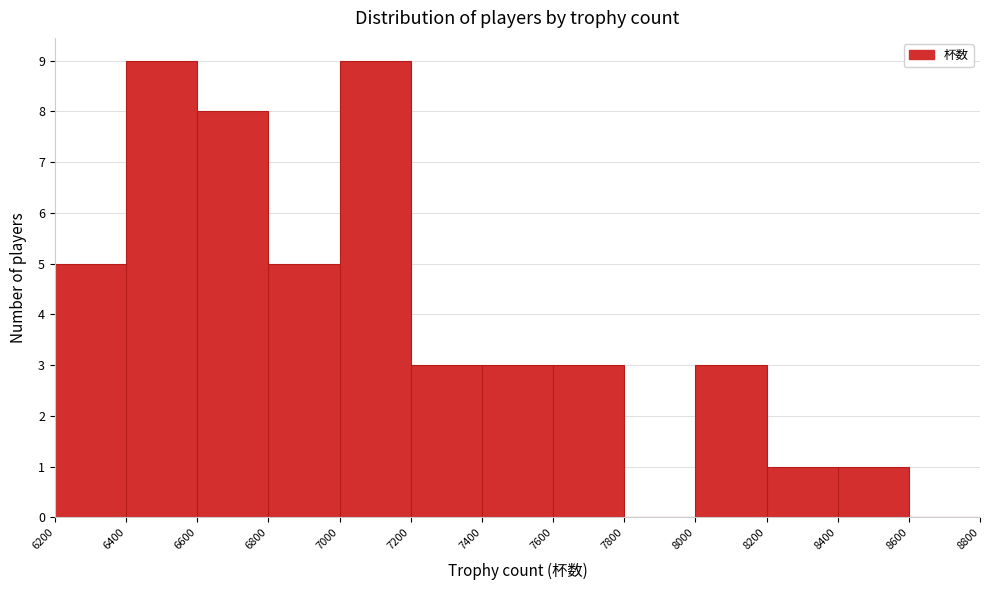

Reading left to right, transcribe this chart: for each bar, give the range it covers on the x-axis and its height. The values are not printed on the chart, so give them approximately, as read against the axis.

6200 to 6400: 5
6400 to 6600: 9
6600 to 6800: 8
6800 to 7000: 5
7000 to 7200: 9
7200 to 7400: 3
7400 to 7600: 3
7600 to 7800: 3
7800 to 8000: 0
8000 to 8200: 3
8200 to 8400: 1
8400 to 8600: 1
8600 to 8800: 0